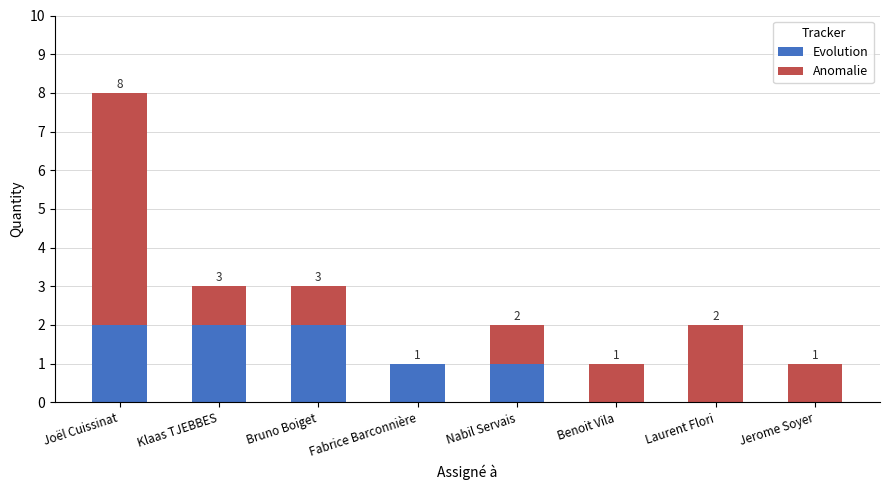

Is it true that Evolution equals 0 at Laurent Flori?

True